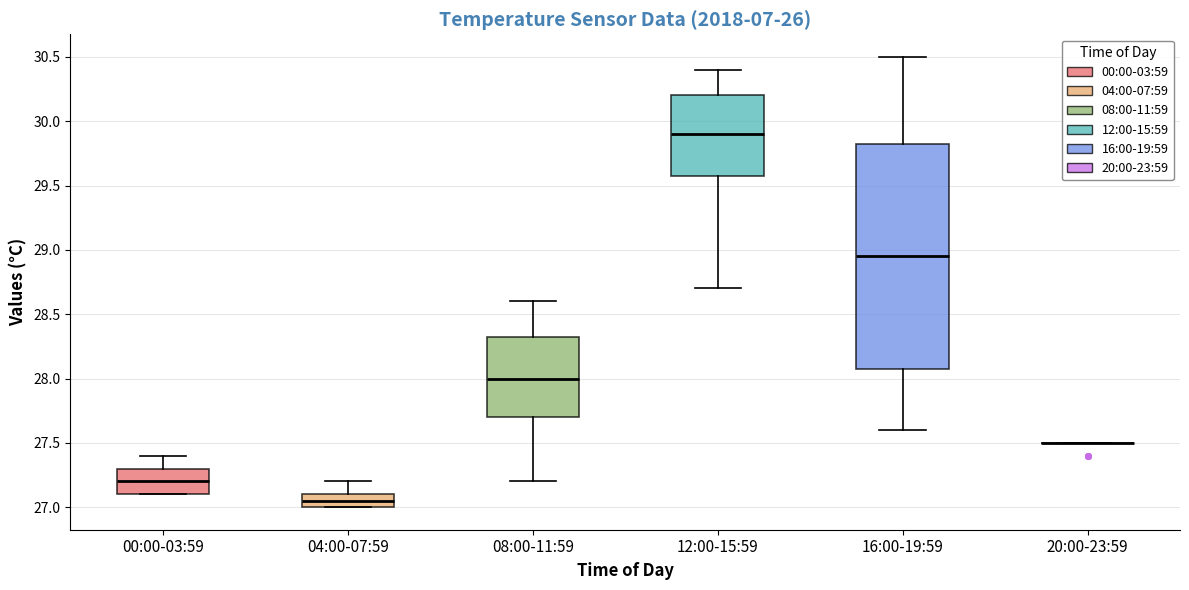

Where does the median line of the box for 08:00-11:59 sit on the y-axis? The values are not printed on the chart, so give them approximately, as read against the axis.

28.00